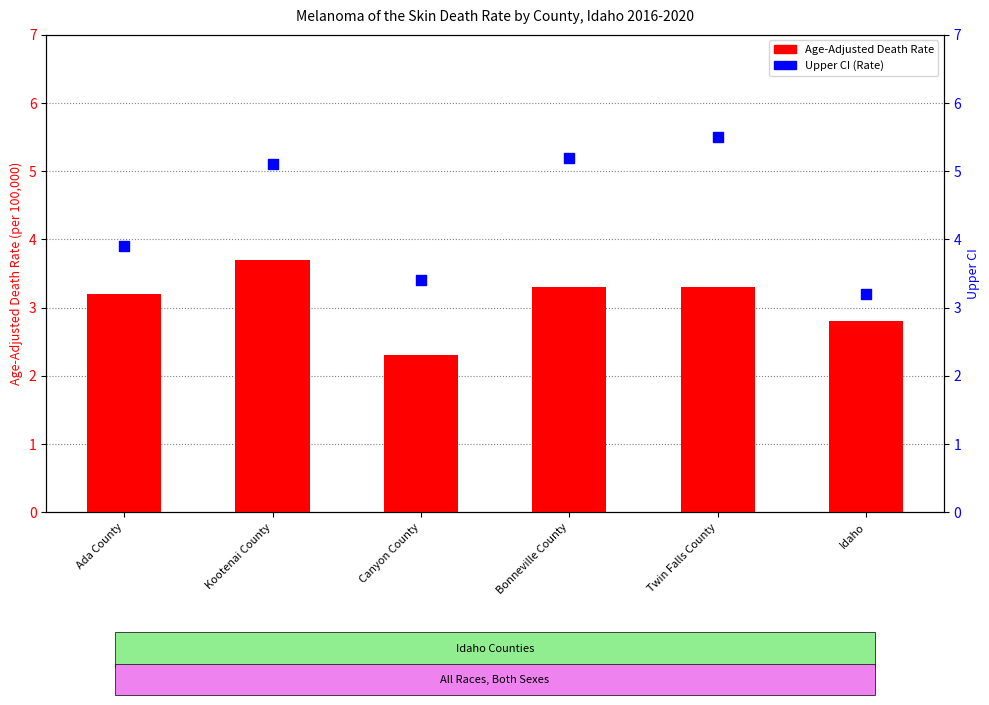

Is the value of Age-Adjusted Death Rate at Twin Falls County greater than the value of Upper CI (Rate) at Canyon County?

No